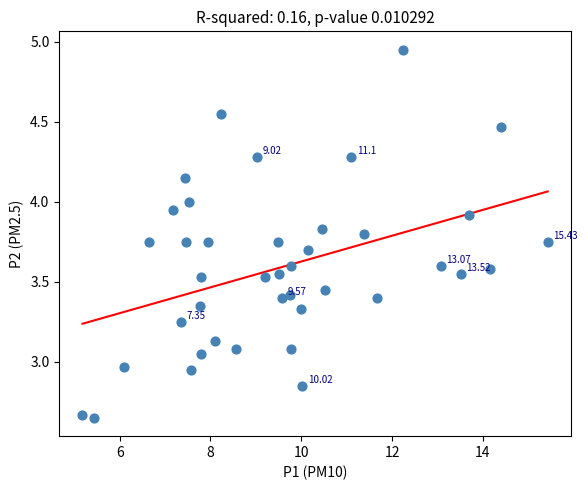

What is the range of X values (max minus min)?

10.2